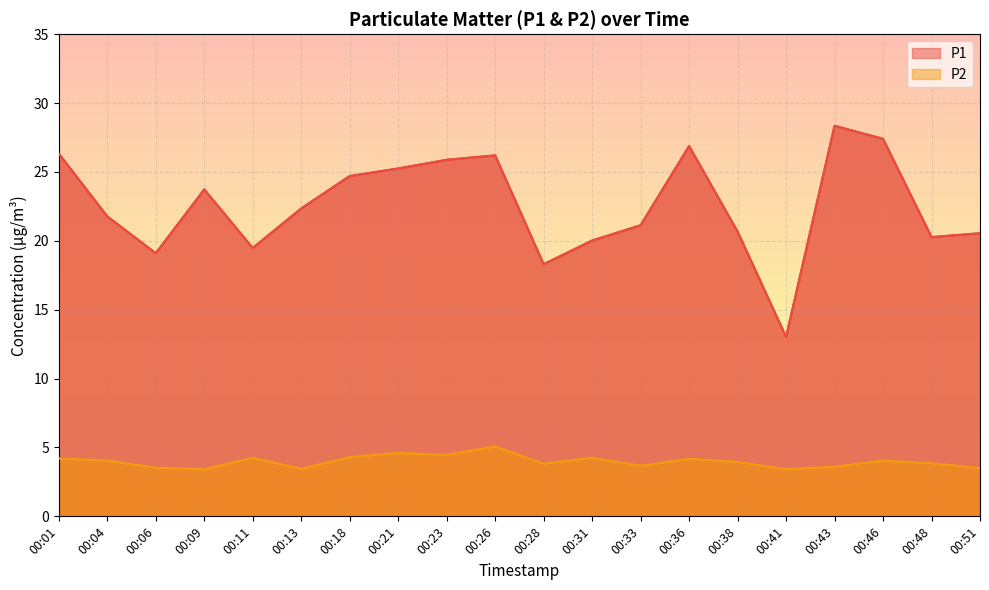

Rank the categories by P1 value from highest to lowest.

00:43, 00:46, 00:36, 00:01, 00:26, 00:23, 00:21, 00:18, 00:09, 00:13, 00:04, 00:33, 00:38, 00:51, 00:48, 00:31, 00:11, 00:06, 00:28, 00:41